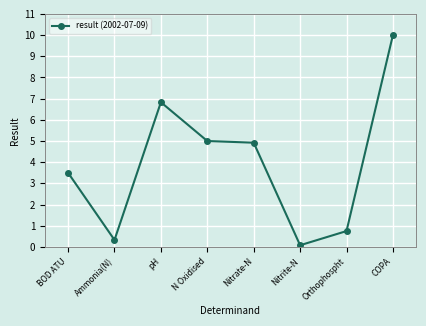

True or false: the data shows 12.2 at pH.

False